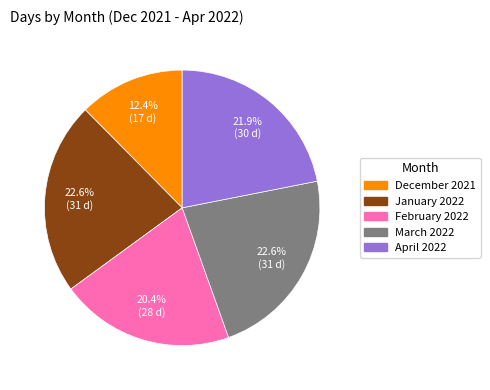

How many slices are in this pie chart?

5